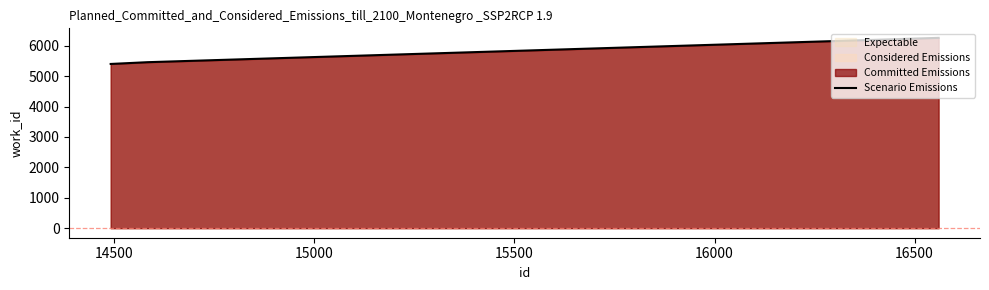

What is the sum of all values?

17113